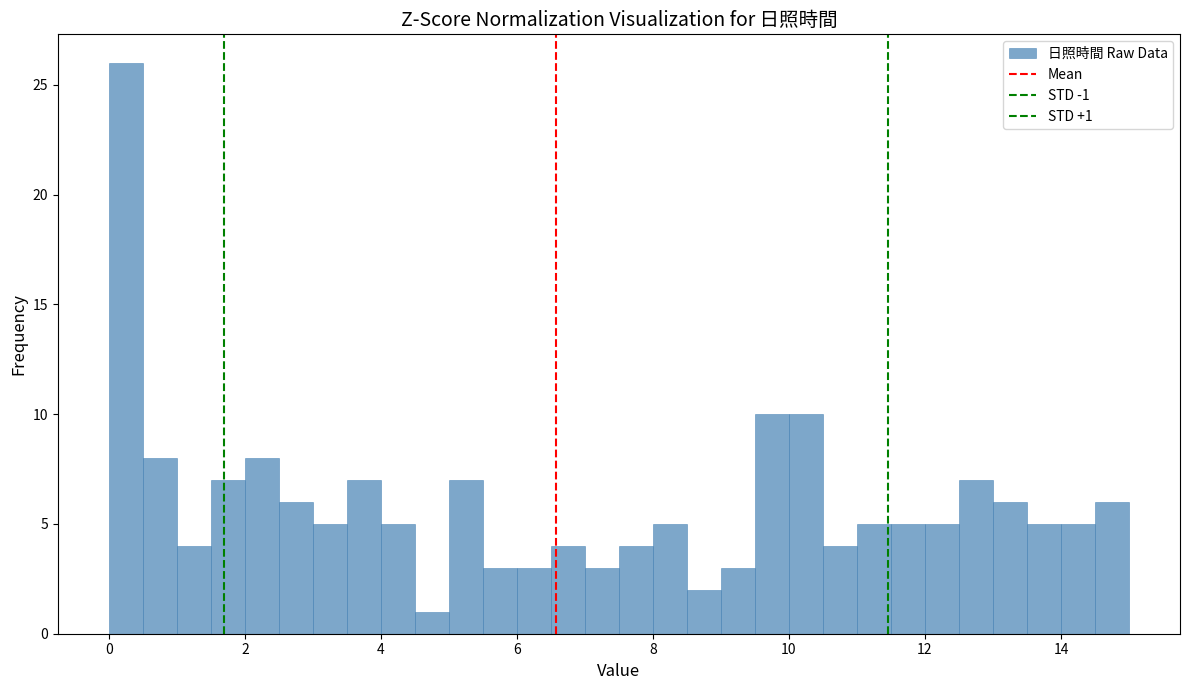

Around what value on the x-axis is the tallest bar? Give the approximate position of its centre, as read against the axis.

0.2